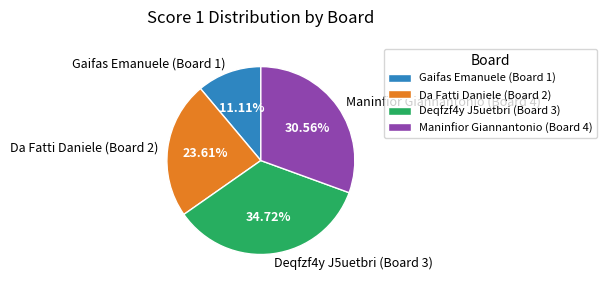

Is there any slice that represents more than half of the pie?

No